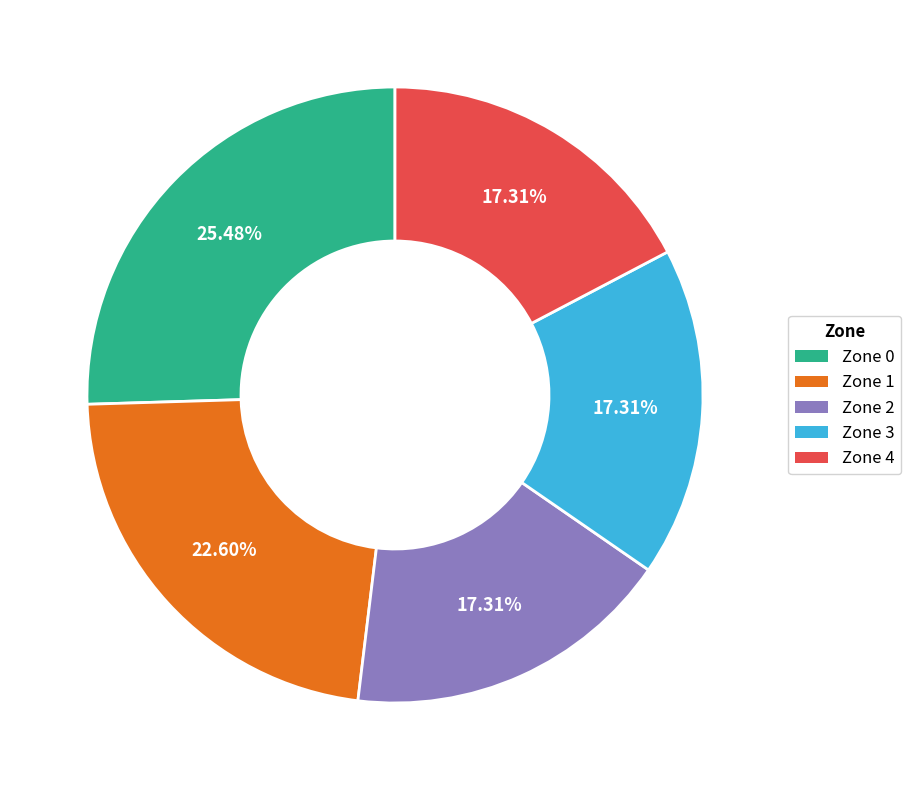

Which slice is the largest?

Zone 0